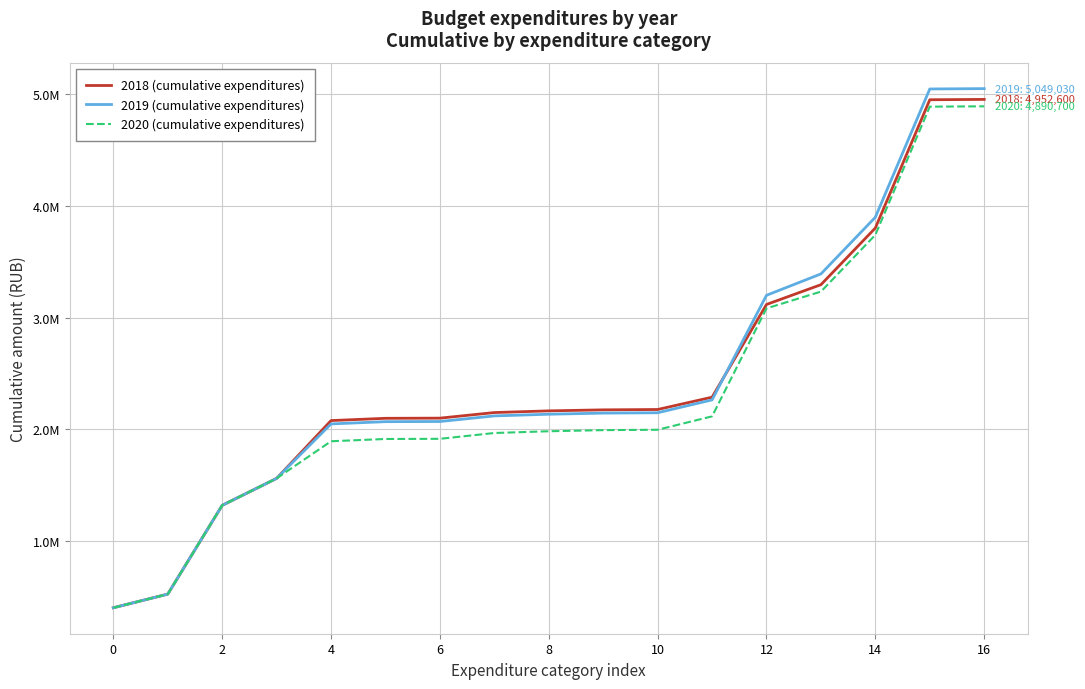

What are all the series names shown in the legend?

2018 (cumulative expenditures), 2019 (cumulative expenditures), 2020 (cumulative expenditures)